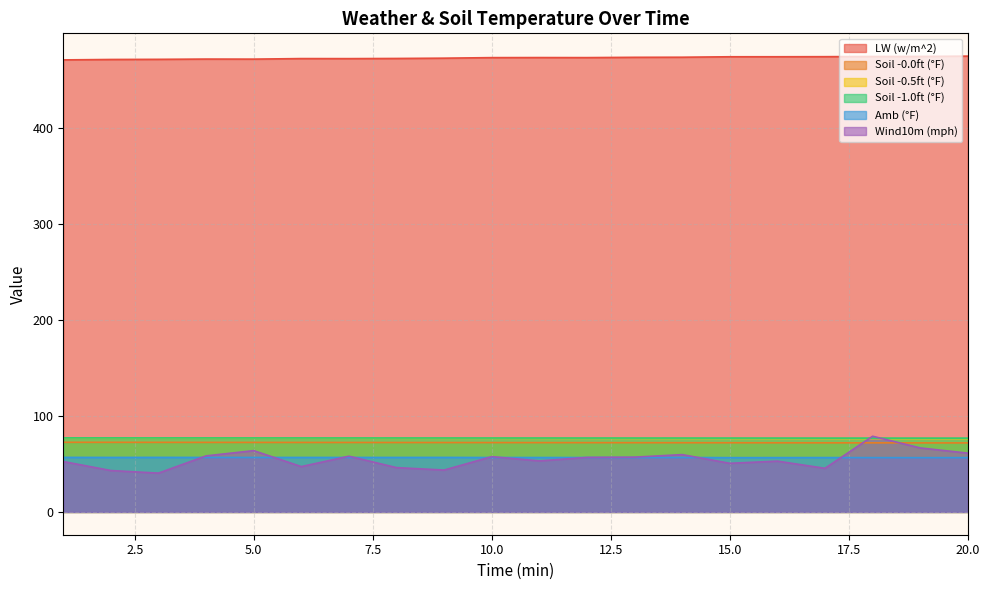

Reading left to right, what are all the values shown in this chart?

LW (w/m^2): 1=471.3	2=471.7	3=471.9	4=472.2	5=472.1	6=472.7	7=472.6	8=472.8	9=473.1	10=473.7	11=473.7	12=473.7	13=474.0	14=474.1	15=474.6	16=474.6	17=474.7	18=474.9	19=474.9	20=475.2
Soil -0.0ft (°F): 1=72.6	2=72.6	3=72.5	4=72.5	5=72.5	6=72.4	7=72.4	8=72.4	9=72.3	10=72.3	11=72.3	12=72.2	13=72.2	14=72.2	15=72.1	16=72.1	17=72.1	18=72.0	19=72.0	20=72.0
Soil -0.5ft (°F): 1=77.0	2=77.0	3=77.0	4=76.9	5=76.9	6=76.9	7=76.8	8=76.8	9=76.8	10=76.7	11=76.7	12=76.7	13=76.6	14=76.6	15=76.6	16=76.5	17=76.5	18=76.5	19=76.4	20=76.4
Soil -1.0ft (°F): 1=77.2	2=77.2	3=77.2	4=77.1	5=77.1	6=77.1	7=77.1	8=77.1	9=77.1	10=77.1	11=77.1	12=77.0	13=77.0	14=77.0	15=77.0	16=77.0	17=77.0	18=77.0	19=77.0	20=77.0
Amb (°F): 1=56.9	2=56.8	3=56.9	4=56.8	5=56.8	6=56.8	7=56.8	8=56.8	9=56.8	10=56.7	11=56.7	12=56.7	13=56.7	14=56.8	15=56.6	16=56.6	17=56.7	18=56.6	19=56.6	20=56.6
Wind10m (mph): 1=52.6	2=43.2	3=40.5	4=58.4	5=63.9	6=47.3	7=58.1	8=46.2	9=43.7	10=57.6	11=53.2	12=56.8	13=57.1	14=59.8	15=50.7	16=53.0	17=45.5	18=78.9	19=66.7	20=61.3